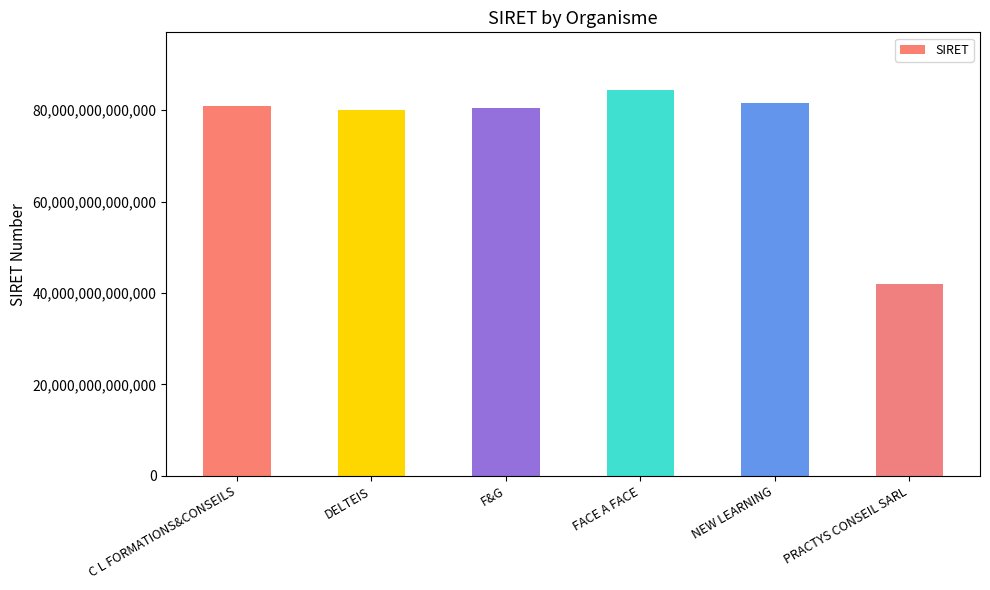

True or false: the data shows 84341188500018 at FACE A FACE.

True